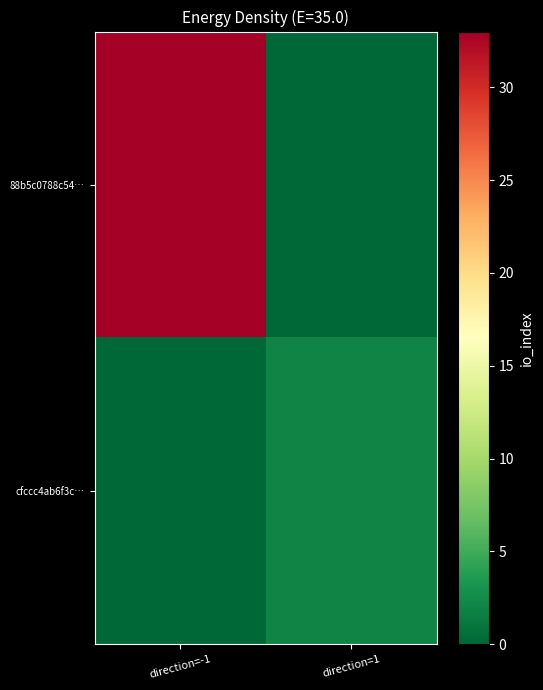

List the series in order of their peak value, highest first.

88b5c0788c54…, cfccc4ab6f3c…